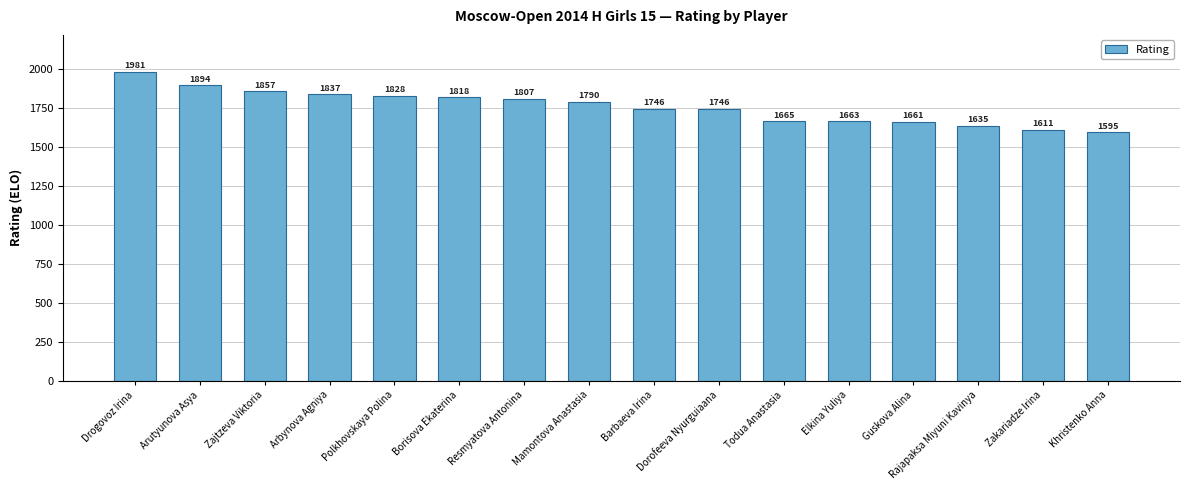

How many values are below 1790?

8